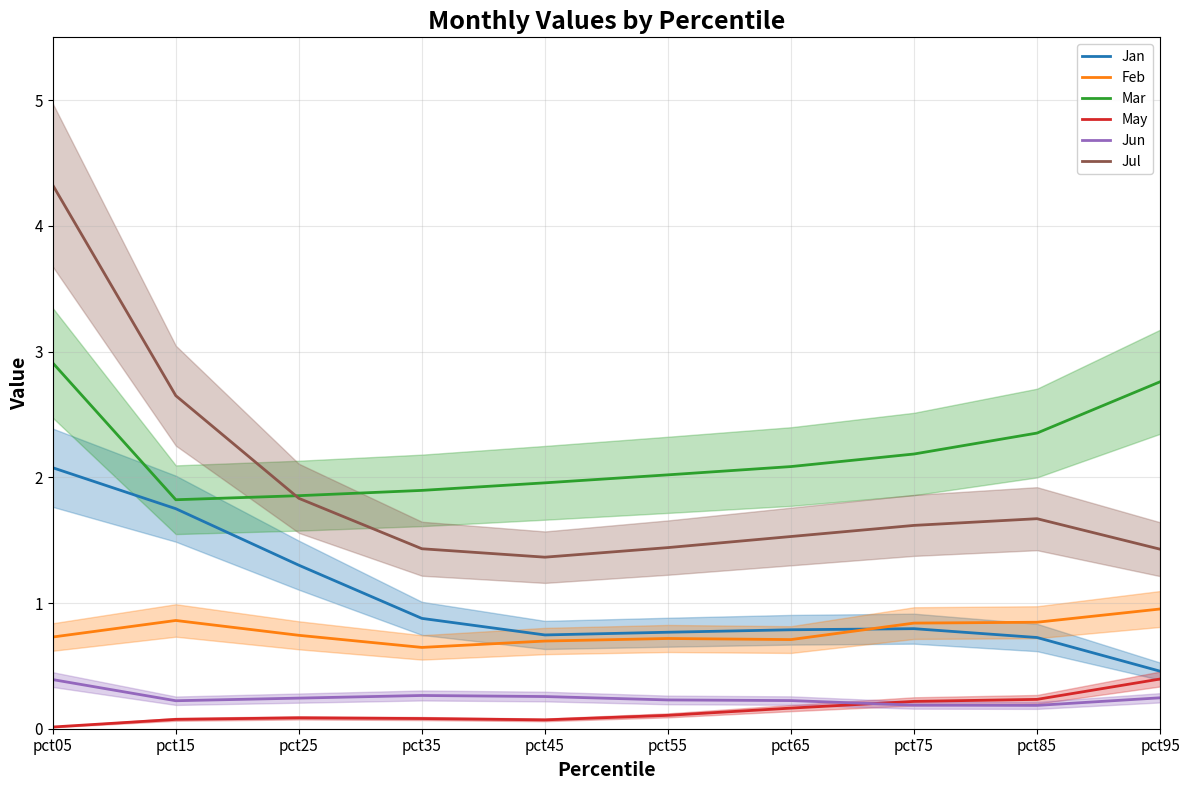

Where is the first local minimum for Jun?

pct15